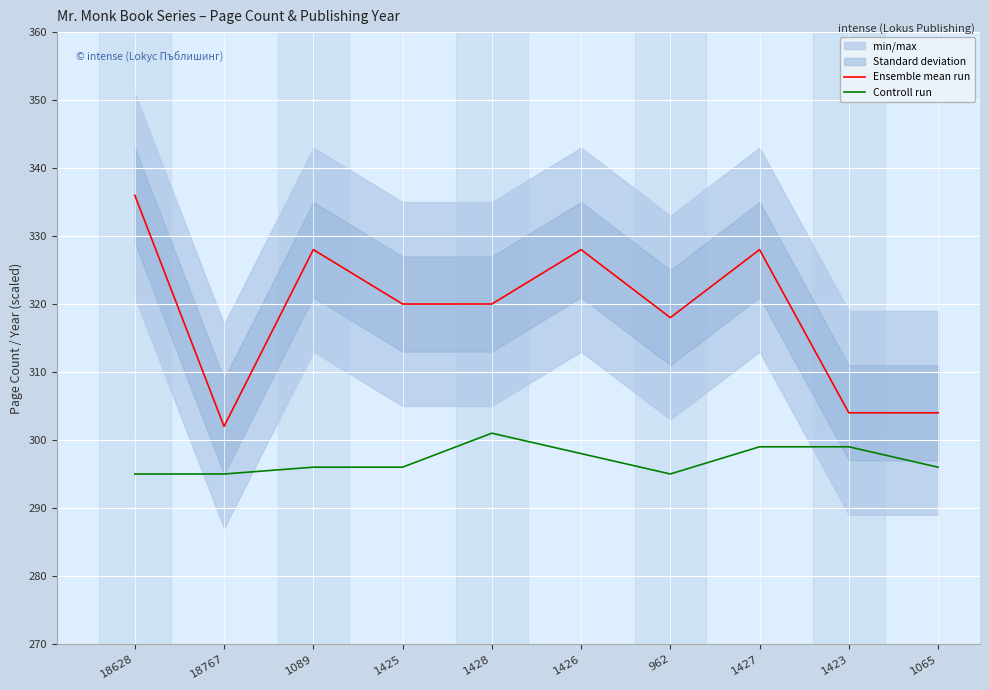

Does the chart display data point markers on the line(s)?

No